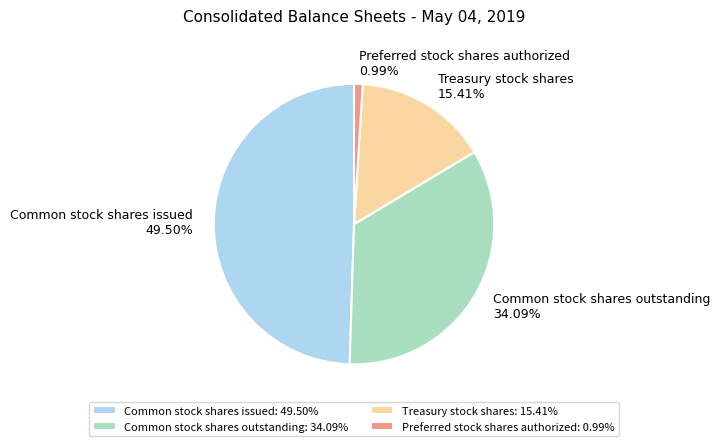

How many segments does this pie chart have?

4